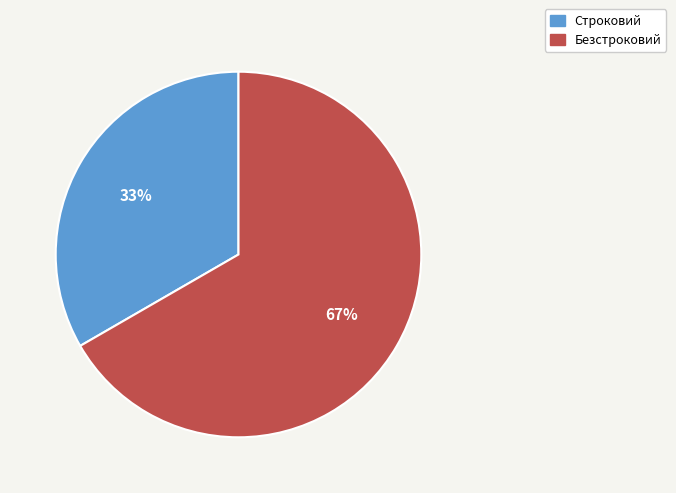

True or false: Строковий accounts for 26% of the total.

False